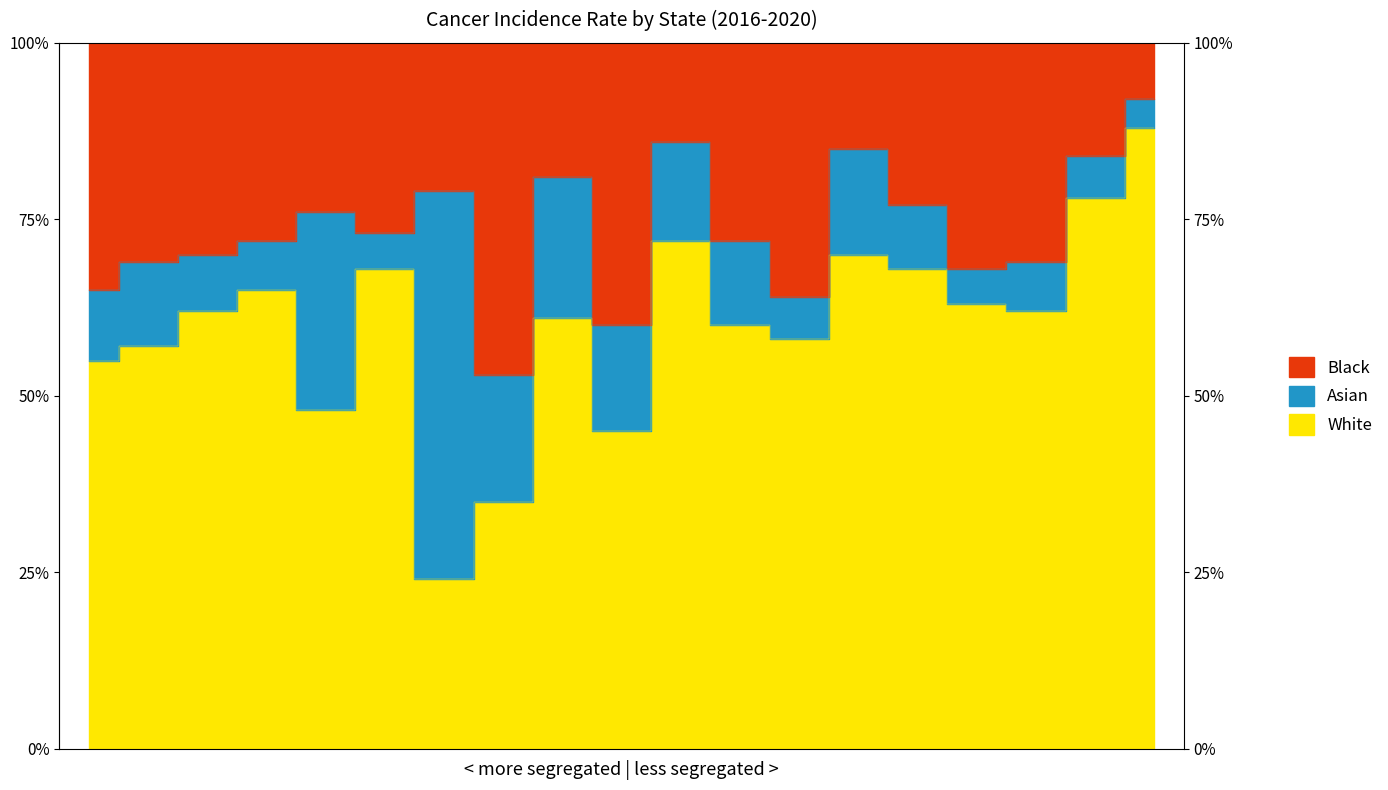

How many categories are shown in the chart?

19